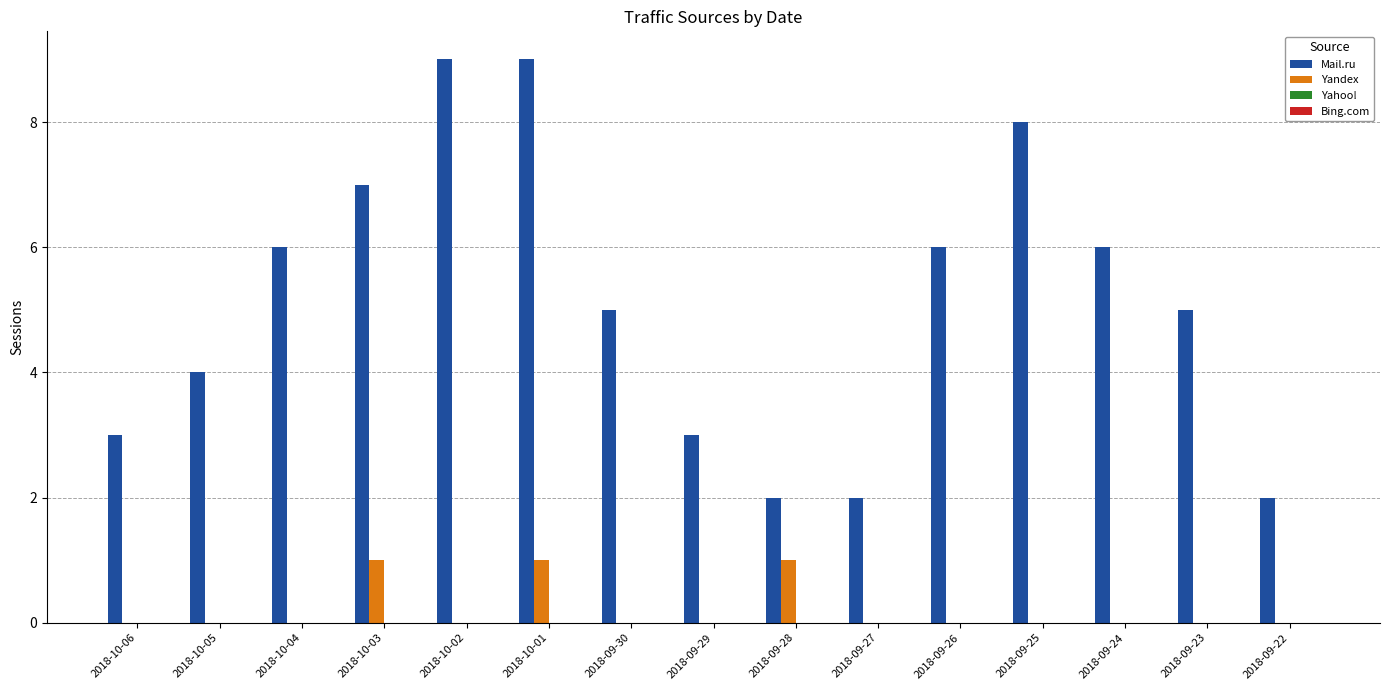

What is the difference between the Yandex values at 2018-09-28 and 2018-10-06?

1